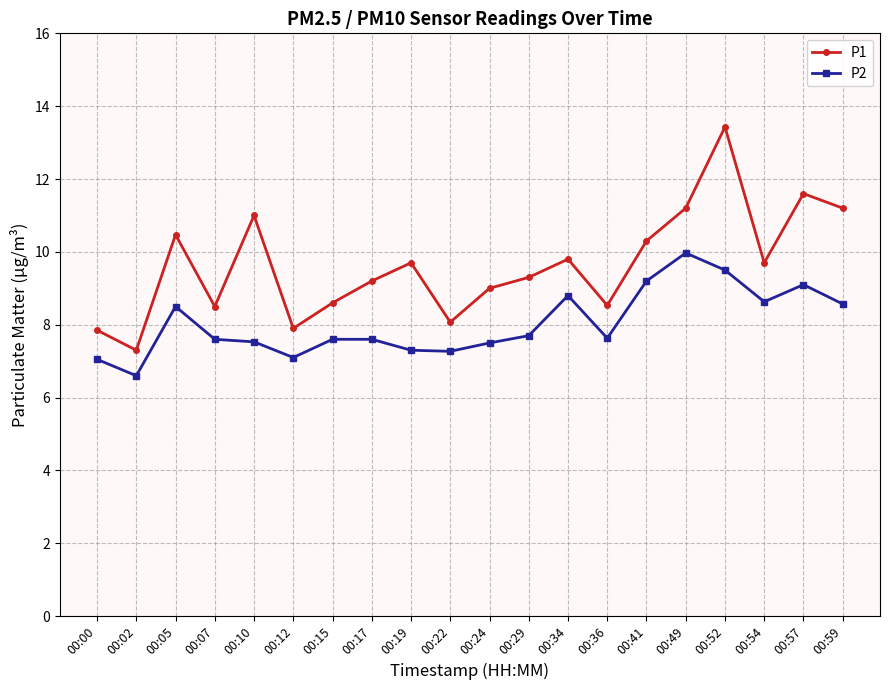

Count the number of data series in this chart.

2